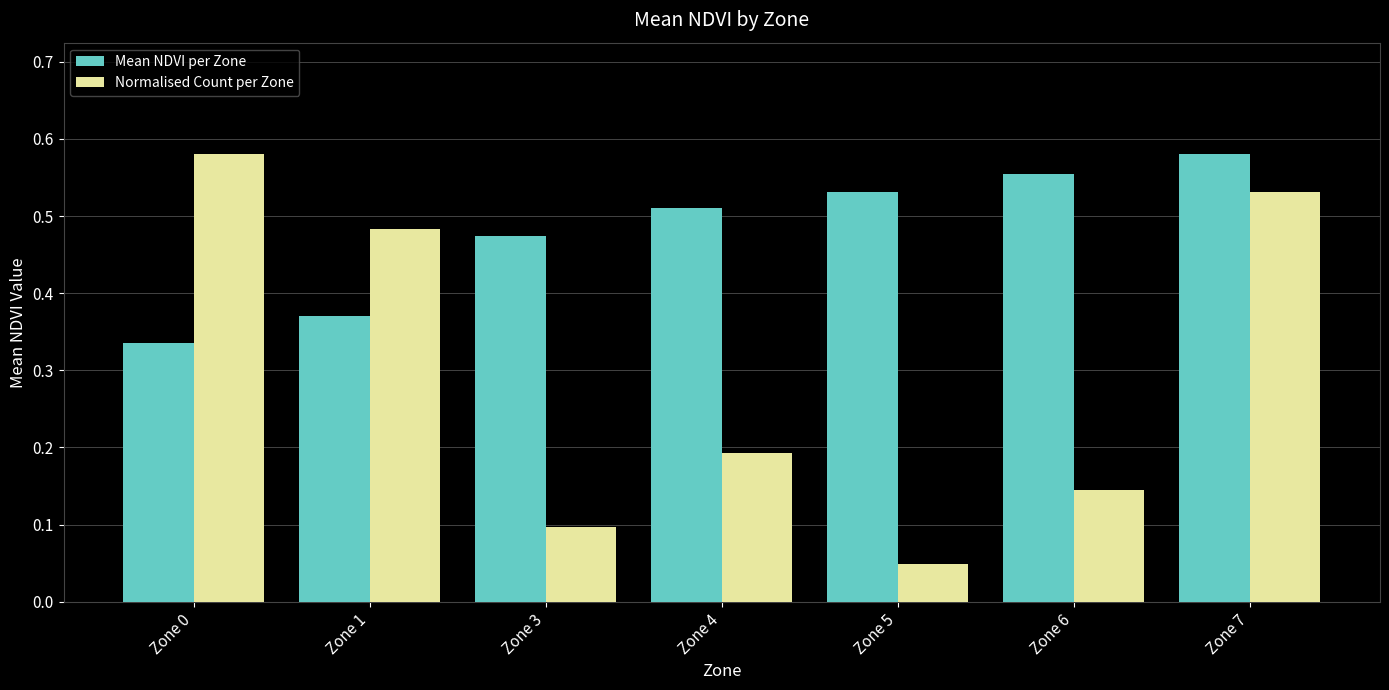

The value of Normalised Count per Zone at Zone 1 is 0.1. True or false?

False